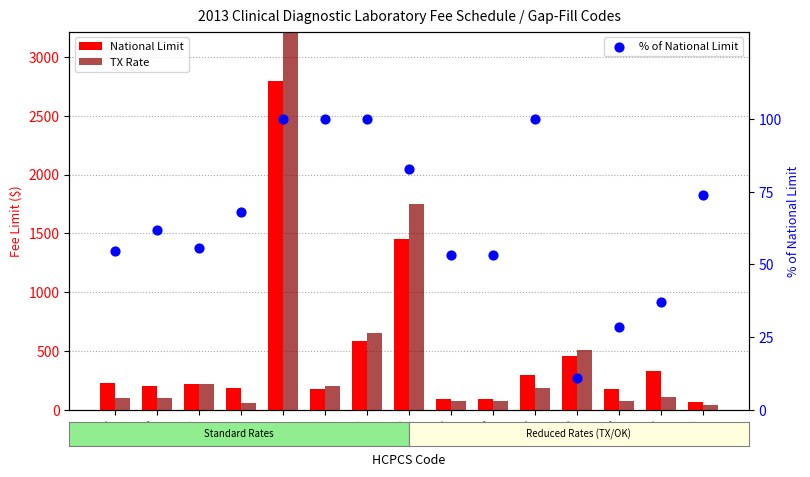

Which series has the largest total across all categories?

TX Rate